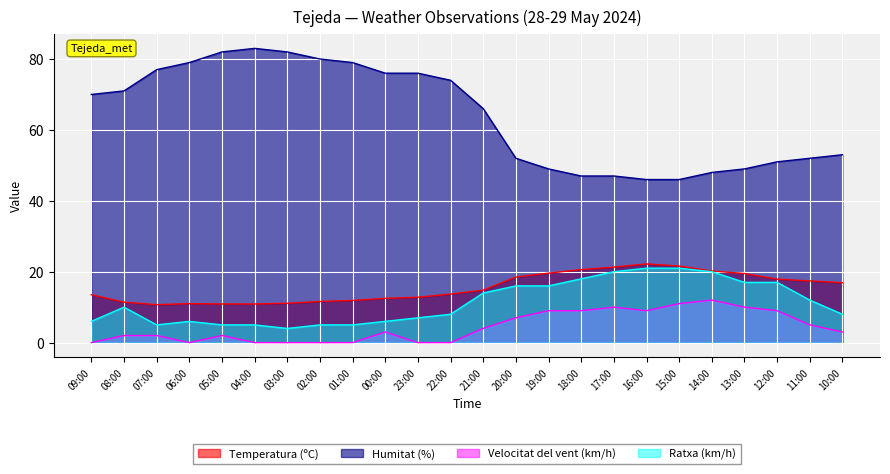

Between 22:00 and 16:00, which series saw the biggest shift?

Humitat (%)